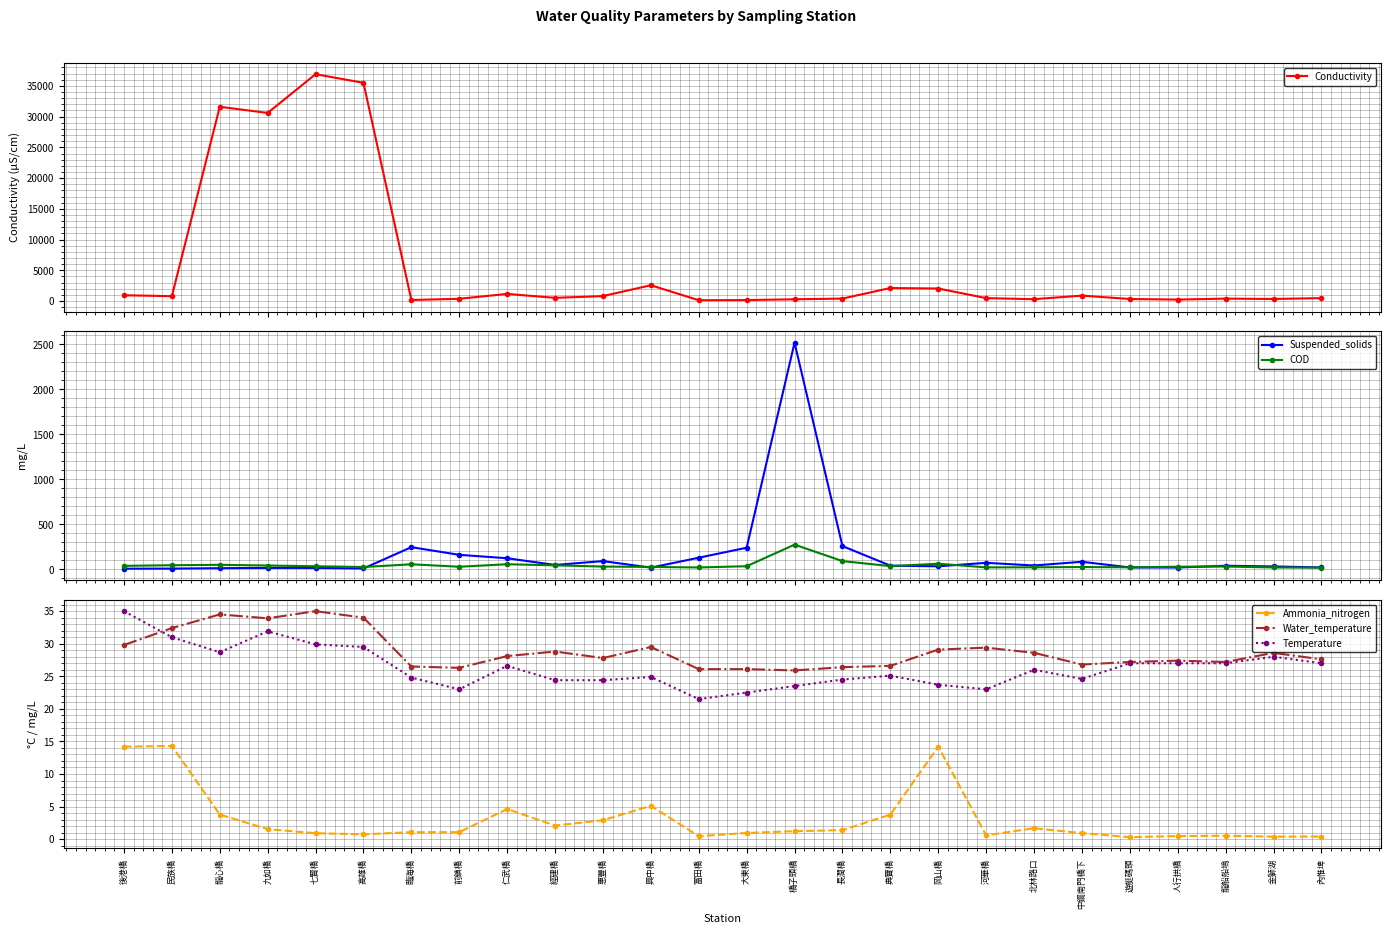

Which label corresponds to the smallest value in the chart?

遊艇碼頭